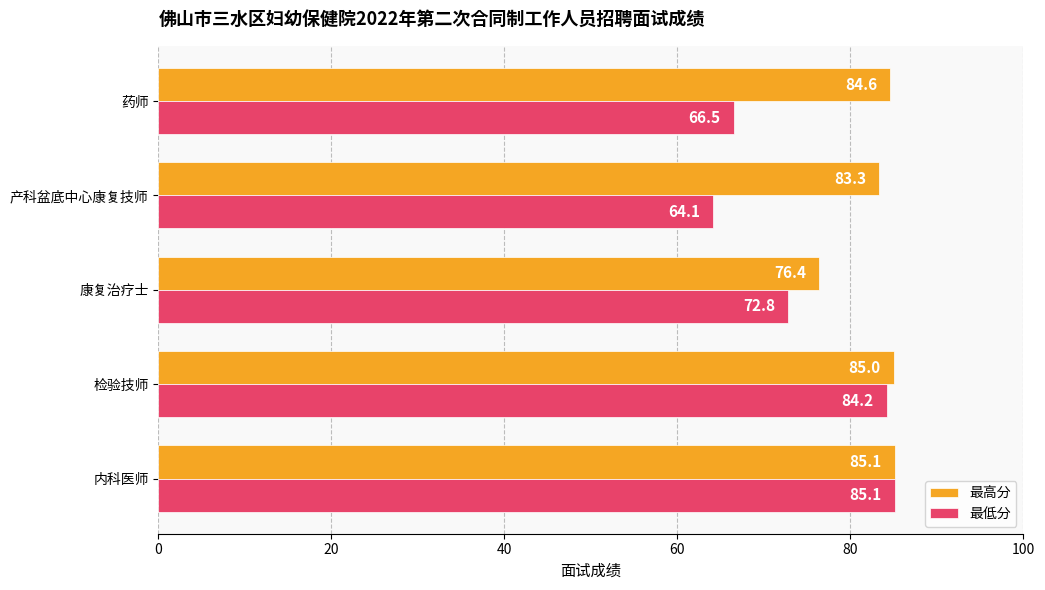

What value does the 最高分 series have at 内科医师?

85.1